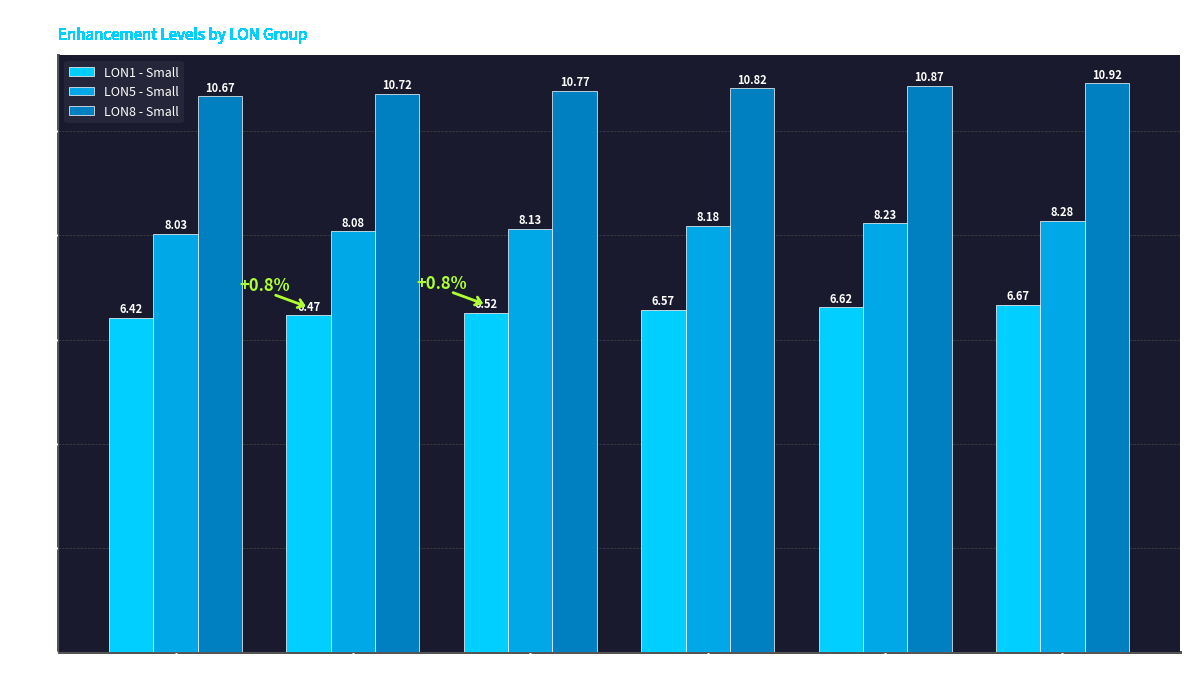

Which series has the largest total across all categories?

LON8 - Small